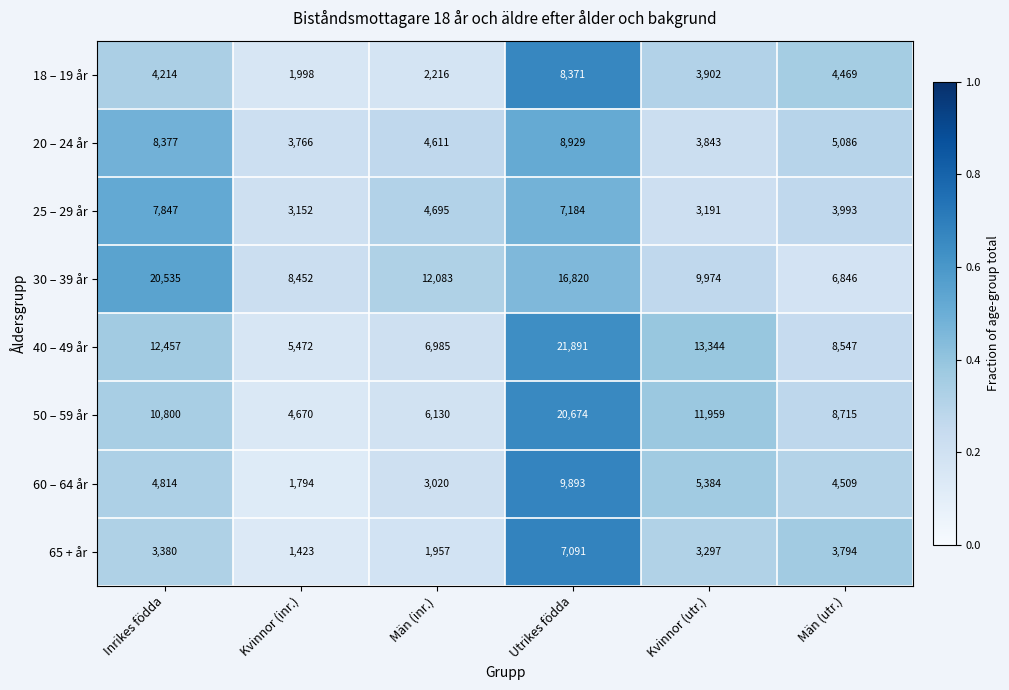

What is the difference between the second highest and second lowest values in the 25 – 29 år series?

3993